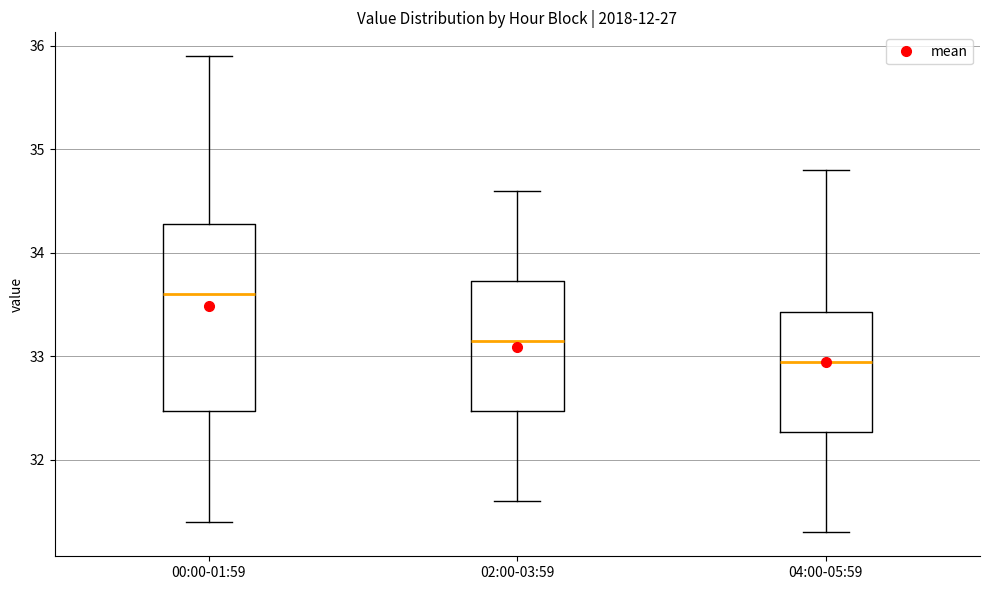

Where does the lower whisker of the box for 00:00-01:59 end on the y-axis? The values are not printed on the chart, so give them approximately, as read against the axis.

31.4